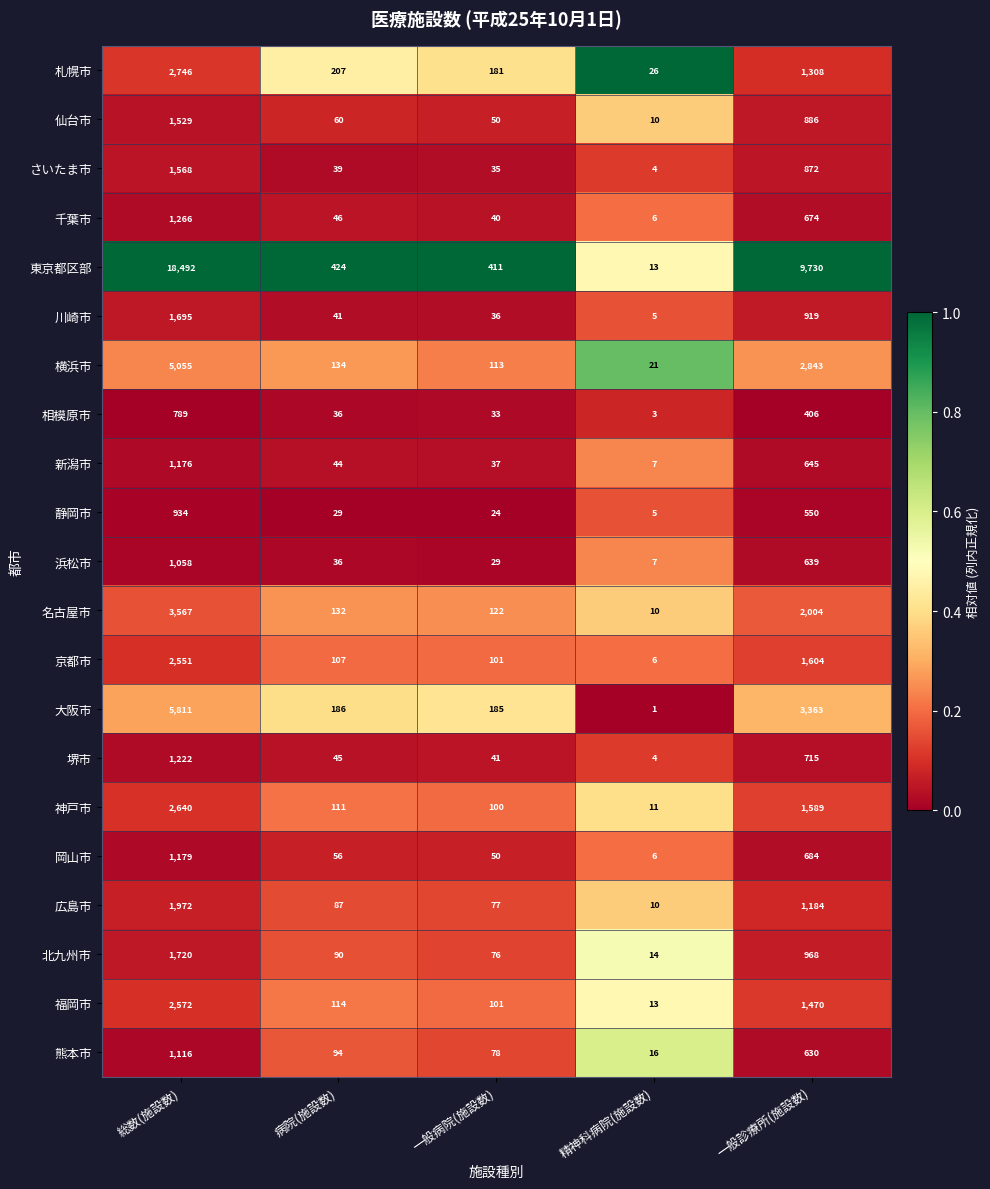

Which series has the widest spread of values?

東京都区部